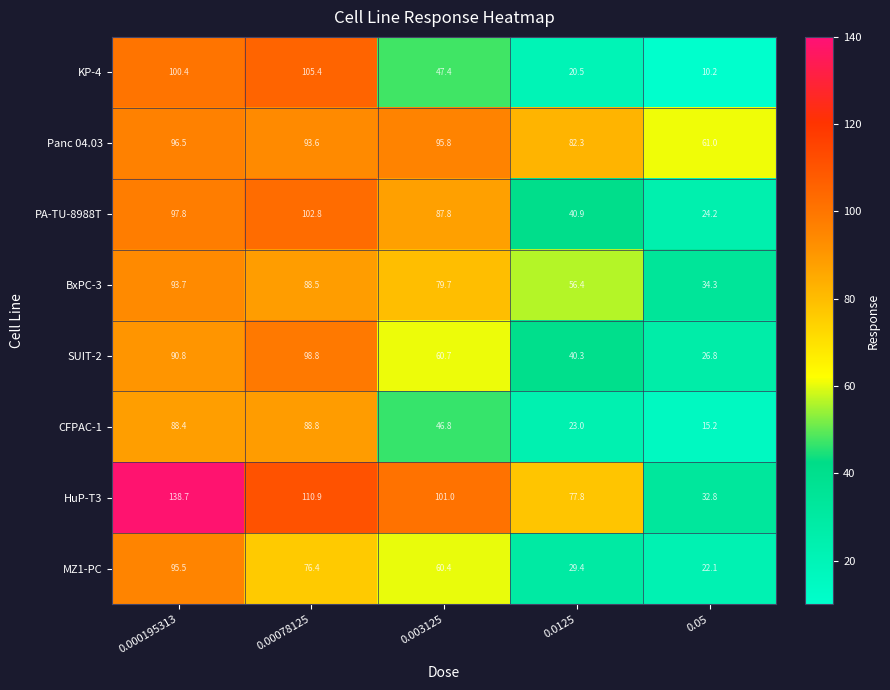

At which category is the sum across all series the highest?

0.000195313